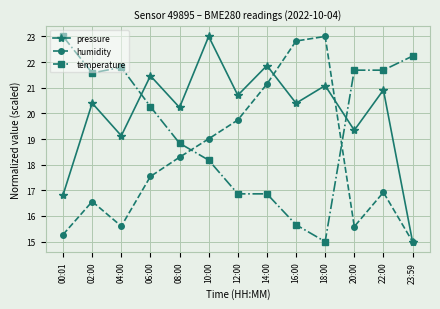

Which series ends up on top after the final intersection of temperature and pressure?

temperature